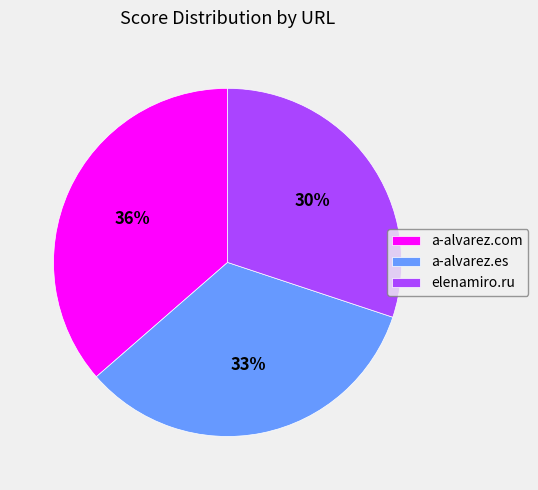

Count the number of slices in the pie.

3